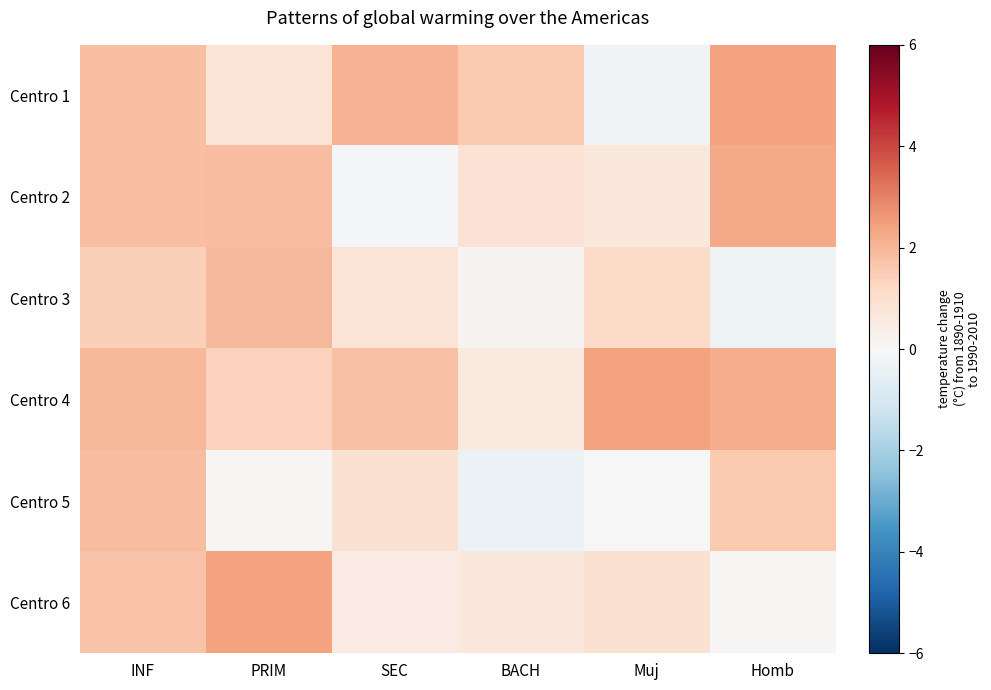

Reading right to left, transcribe all the data shown in this chart.

Centro 1: Homb=2.4	Muj=-0.2	BACH=1.6	SEC=2.1	PRIM=0.8	INF=1.8
Centro 2: Homb=2.3	Muj=0.6	BACH=0.9	SEC=-0.1	PRIM=1.9	INF=1.8
Centro 3: Homb=-0.3	Muj=1.2	BACH=0.2	SEC=0.8	PRIM=2.0	INF=1.4
Centro 4: Homb=2.2	Muj=2.4	BACH=0.6	SEC=1.8	PRIM=1.4	INF=2.0
Centro 5: Homb=1.5	Muj=-0.0	BACH=-0.4	SEC=0.9	PRIM=0.1	INF=1.8
Centro 6: Homb=0.1	Muj=0.9	BACH=0.6	SEC=0.5	PRIM=2.4	INF=1.7